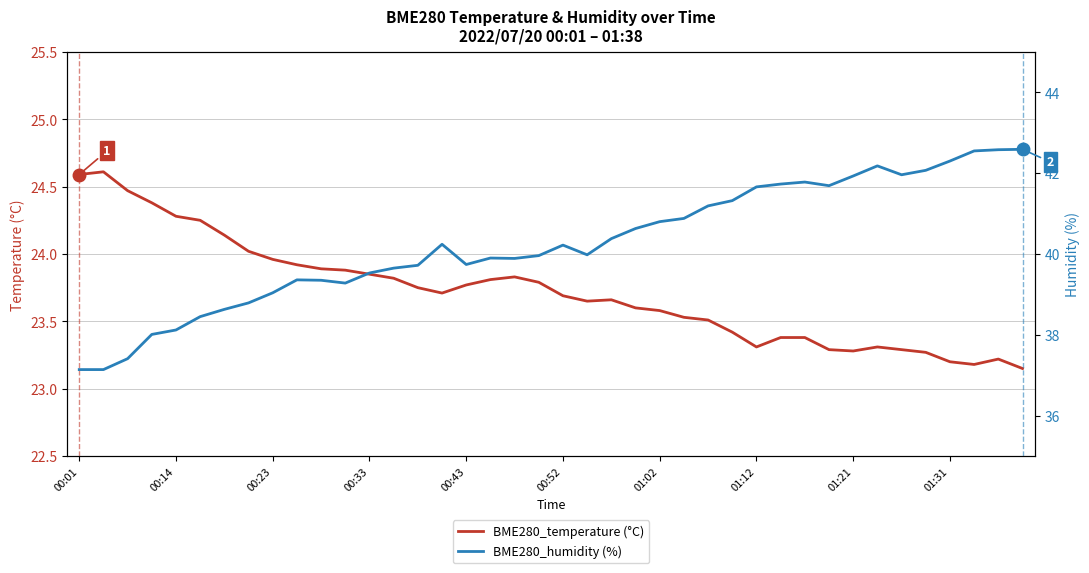

What is the smallest value displayed?

23.1